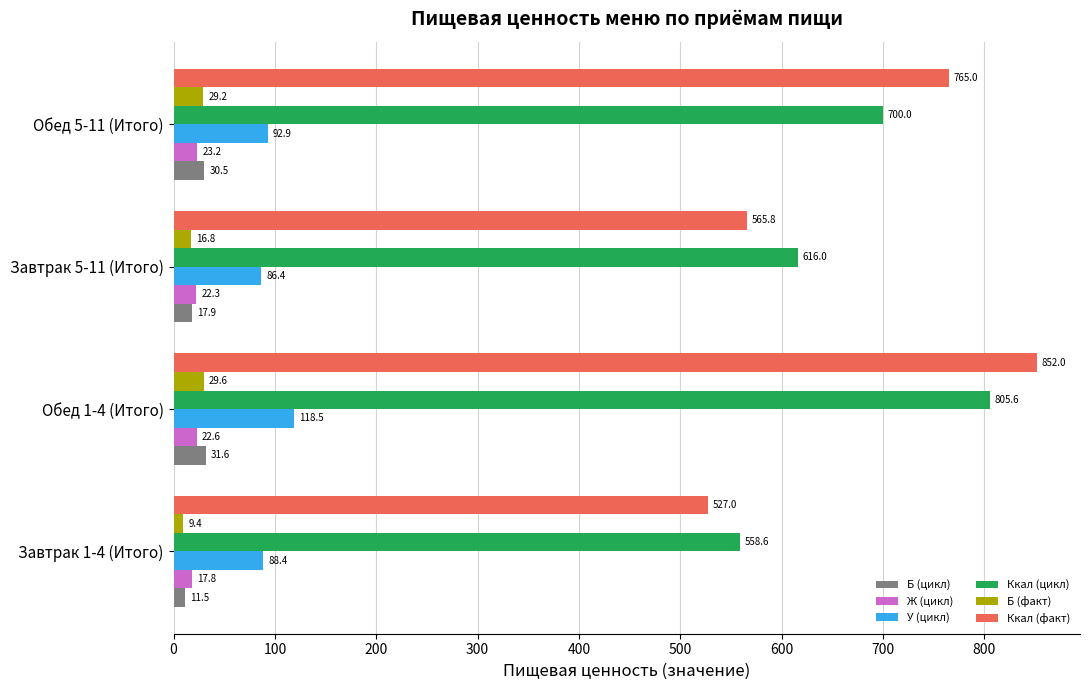

What is the total value across all series at Завтрак 1-4 (Итого)?

1212.7